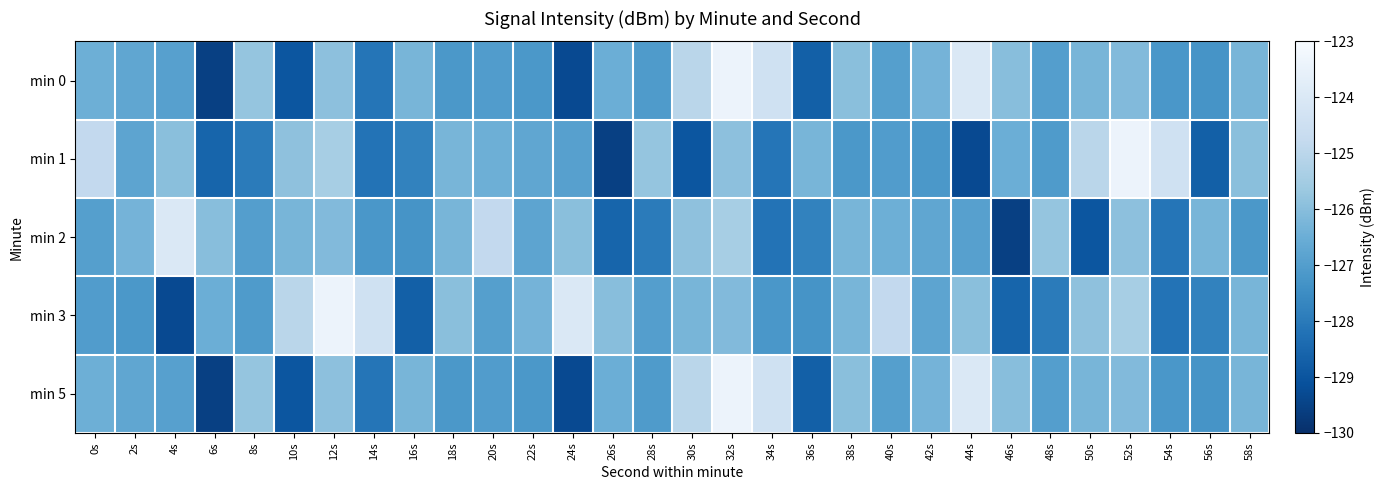

Reading left to right, extract all data points from this chart.

min 0: 0s=-126.5	2s=-126.7	4s=-126.9	6s=-129.5	8s=-125.8	10s=-129.0	12s=-125.9	14s=-128.1	16s=-126.3	18s=-127.2	20s=-127.0	22s=-127.2	24s=-129.3	26s=-126.5	28s=-127.1	30s=-125.0	32s=-123.4	34s=-124.4	36s=-128.7	38s=-126.0	40s=-127.0	42s=-126.3	44s=-124.0	46s=-126.0	48s=-127.0	50s=-126.3	52s=-126.1	54s=-127.2	56s=-127.3	58s=-126.3
min 1: 0s=-124.8	2s=-126.8	4s=-126.0	6s=-128.6	8s=-128.0	10s=-125.9	12s=-125.4	14s=-128.2	16s=-127.8	18s=-126.3	20s=-126.5	22s=-126.7	24s=-126.9	26s=-129.5	28s=-125.8	30s=-129.0	32s=-125.9	34s=-128.1	36s=-126.3	38s=-127.2	40s=-127.0	42s=-127.2	44s=-129.3	46s=-126.5	48s=-127.1	50s=-125.0	52s=-123.4	54s=-124.4	56s=-128.7	58s=-126.0
min 2: 0s=-127.0	2s=-126.3	4s=-124.0	6s=-126.0	8s=-127.0	10s=-126.3	12s=-126.1	14s=-127.2	16s=-127.3	18s=-126.3	20s=-124.8	22s=-126.8	24s=-126.0	26s=-128.6	28s=-128.0	30s=-125.9	32s=-125.4	34s=-128.2	36s=-127.8	38s=-126.3	40s=-126.5	42s=-126.7	44s=-126.9	46s=-129.5	48s=-125.8	50s=-129.0	52s=-125.9	54s=-128.1	56s=-126.3	58s=-127.2
min 3: 0s=-127.0	2s=-127.2	4s=-129.3	6s=-126.5	8s=-127.1	10s=-125.0	12s=-123.4	14s=-124.4	16s=-128.7	18s=-126.0	20s=-127.0	22s=-126.3	24s=-124.0	26s=-126.0	28s=-127.0	30s=-126.3	32s=-126.1	34s=-127.2	36s=-127.3	38s=-126.3	40s=-124.8	42s=-126.8	44s=-126.0	46s=-128.6	48s=-128.0	50s=-125.9	52s=-125.4	54s=-128.2	56s=-127.8	58s=-126.3
min 5: 0s=-126.5	2s=-126.7	4s=-126.9	6s=-129.5	8s=-125.8	10s=-129.0	12s=-125.9	14s=-128.1	16s=-126.3	18s=-127.2	20s=-127.0	22s=-127.2	24s=-129.3	26s=-126.5	28s=-127.1	30s=-125.0	32s=-123.4	34s=-124.4	36s=-128.7	38s=-126.0	40s=-127.0	42s=-126.3	44s=-124.0	46s=-126.0	48s=-127.0	50s=-126.3	52s=-126.1	54s=-127.2	56s=-127.3	58s=-126.3